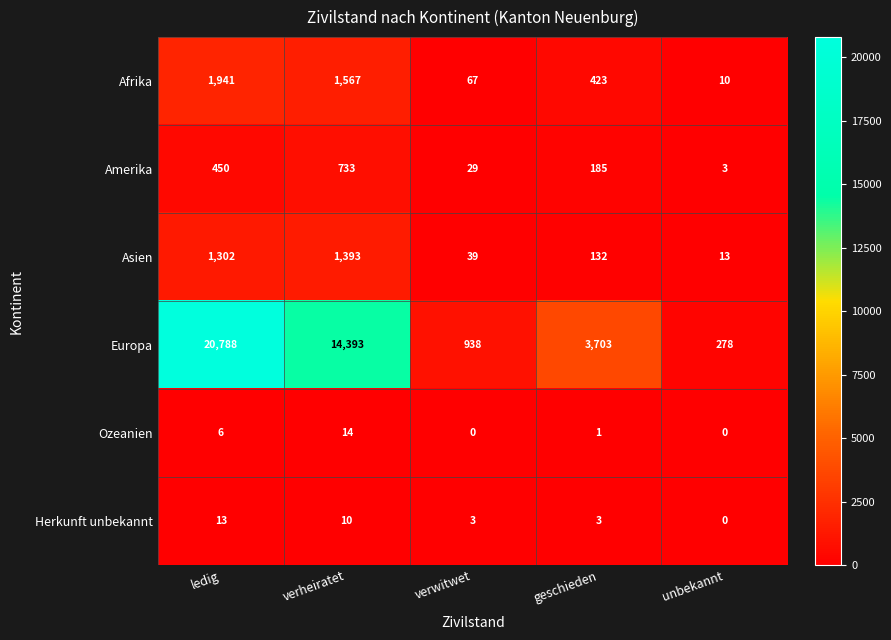

Count the number of categories in the chart.

5